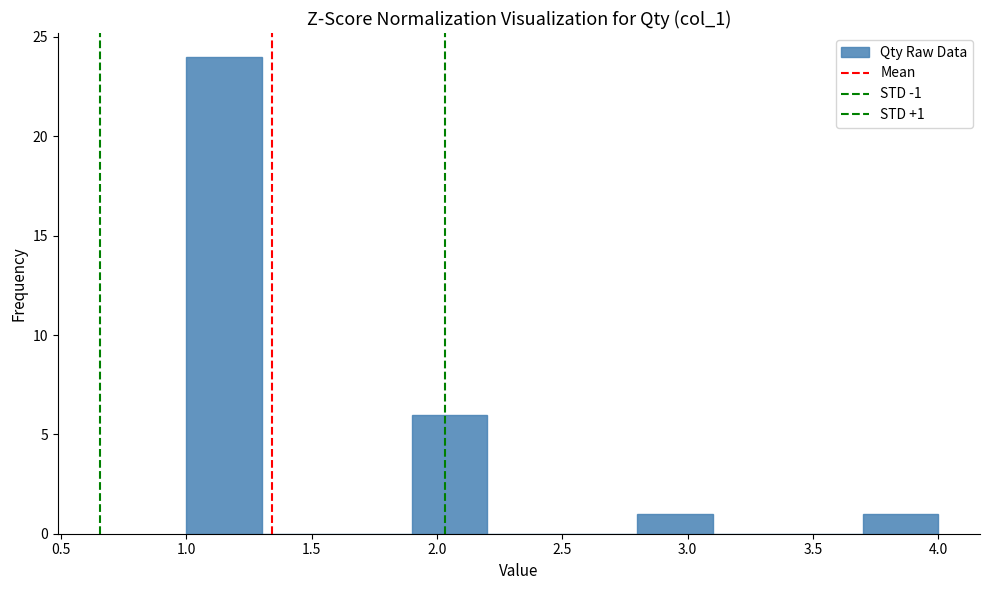

Over which range of the x-axis is the bar tallest?

1.0 to 1.3